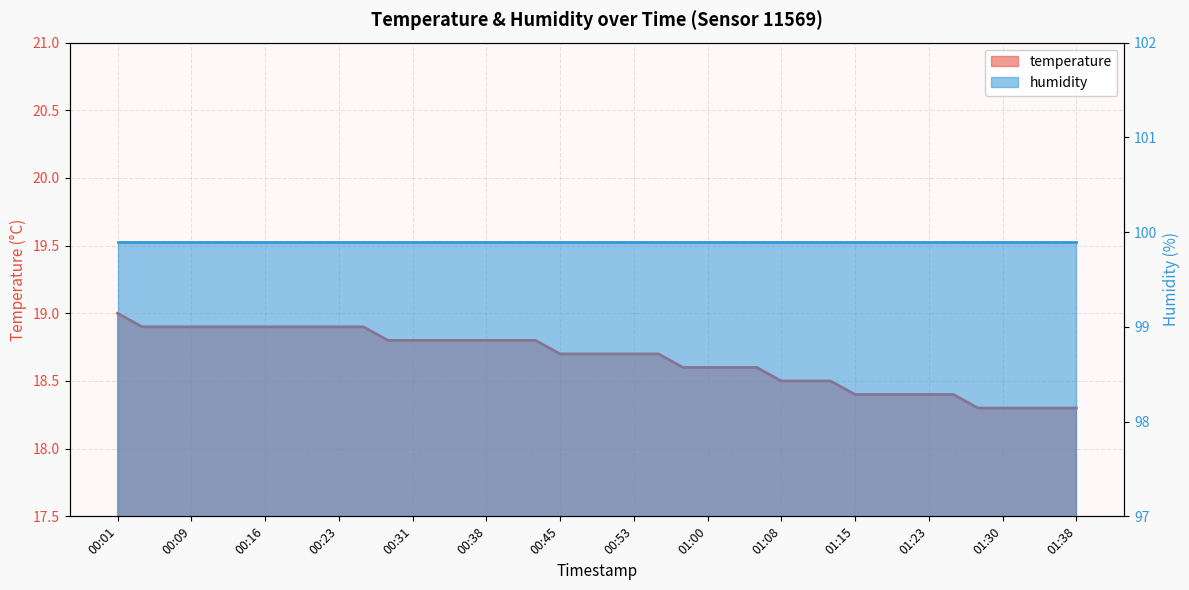

Rank the categories by value from highest to lowest.

00:01, 00:04, 00:06, 00:09, 00:11, 00:13, 00:16, 00:18, 00:21, 00:23, 00:26, 00:28, 00:31, 00:33, 00:36, 00:38, 00:40, 00:43, 00:45, 00:48, 00:50, 00:53, 00:55, 00:58, 01:00, 01:03, 01:05, 01:08, 01:10, 01:13, 01:15, 01:18, 01:20, 01:23, 01:25, 01:28, 01:30, 01:33, 01:35, 01:38